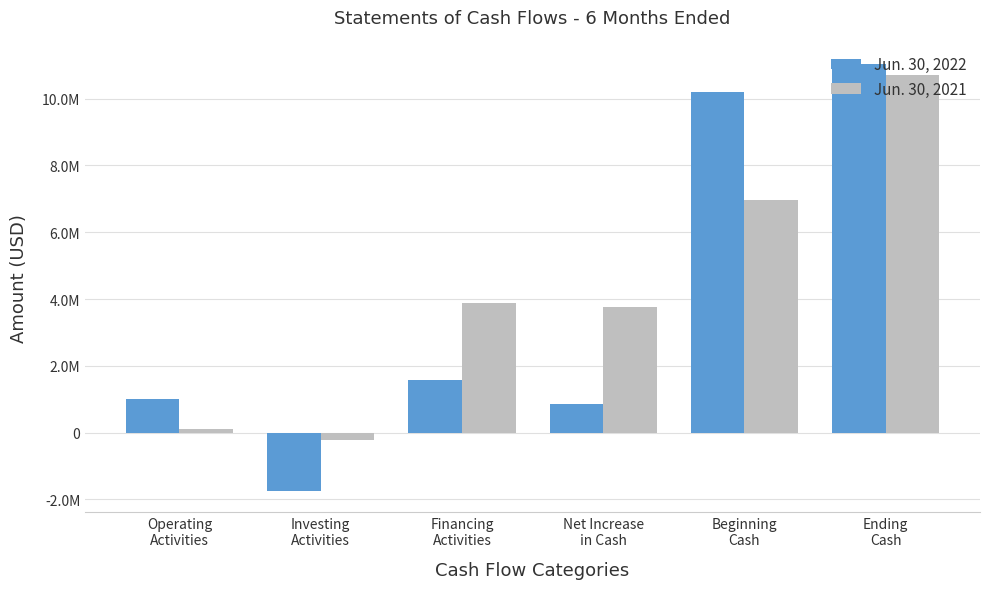

What is the difference between the highest and lowest values at Investing
Activities?

1517131